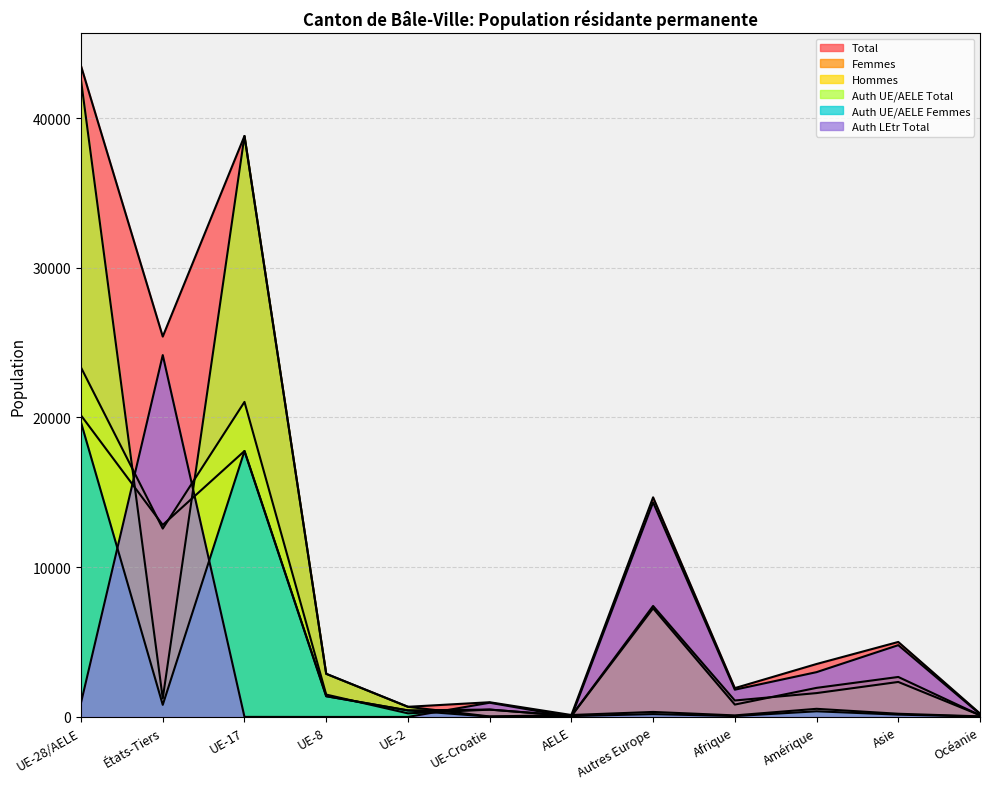

At Asie, list the series in order from largest to smallest.

Total, Auth LEtr Total, Femmes, Hommes, Auth UE/AELE Total, Auth UE/AELE Femmes